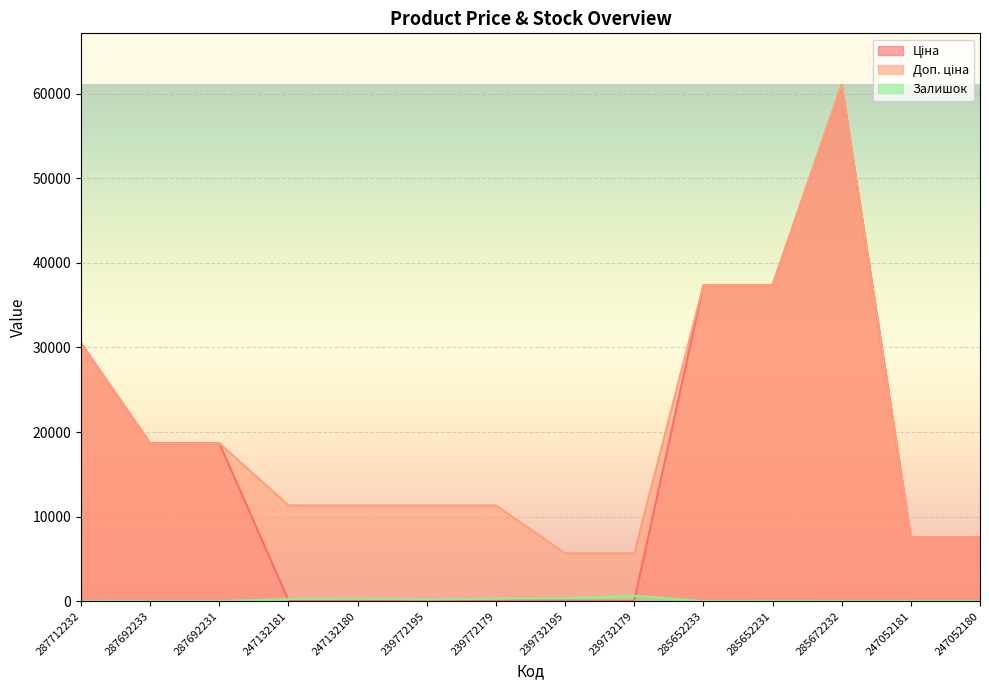

What position from the right is 287692231?

12